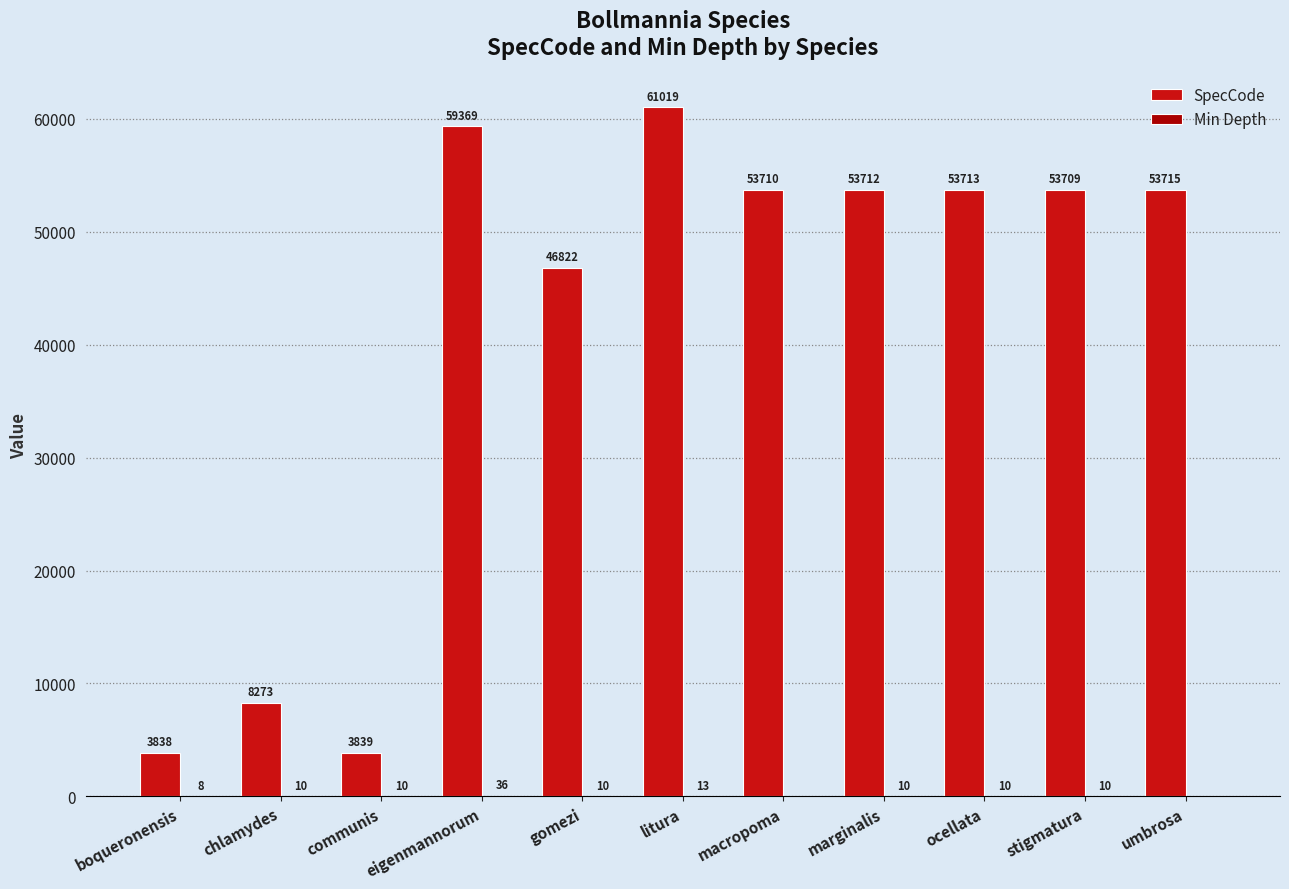

At which category is the sum across all series the highest?

litura